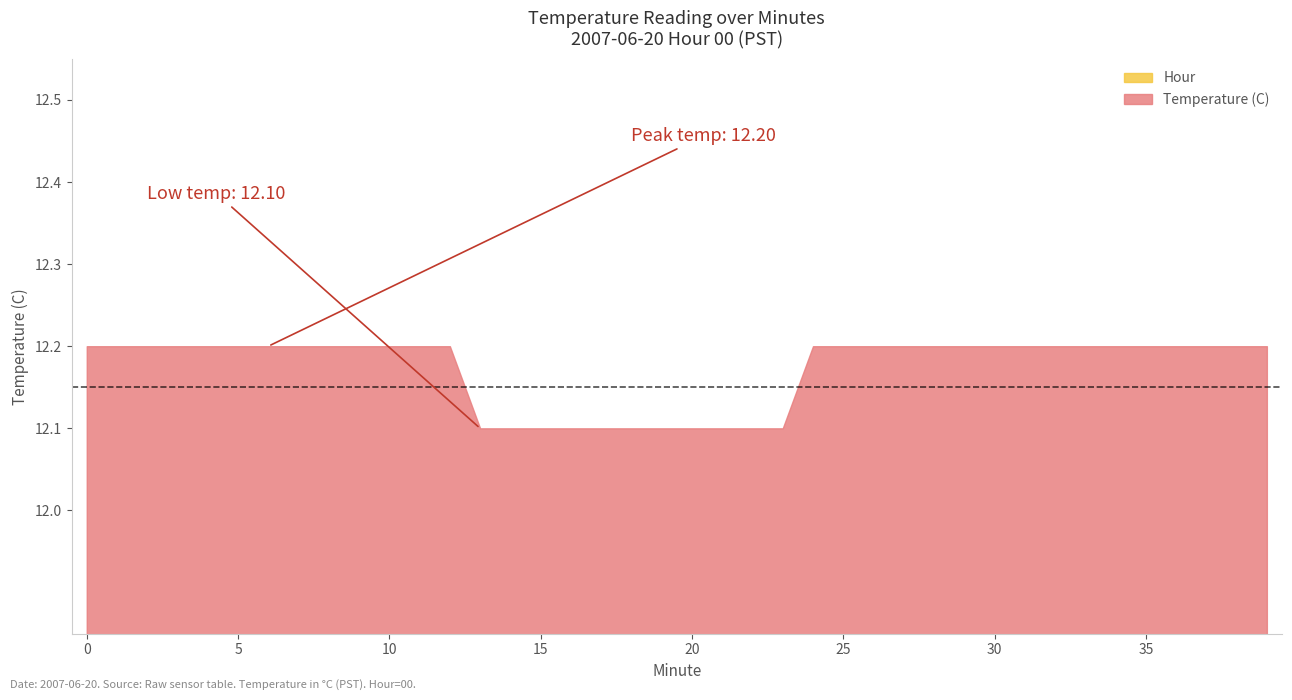

What are all the series names shown in the legend?

Temperature (C), Hour